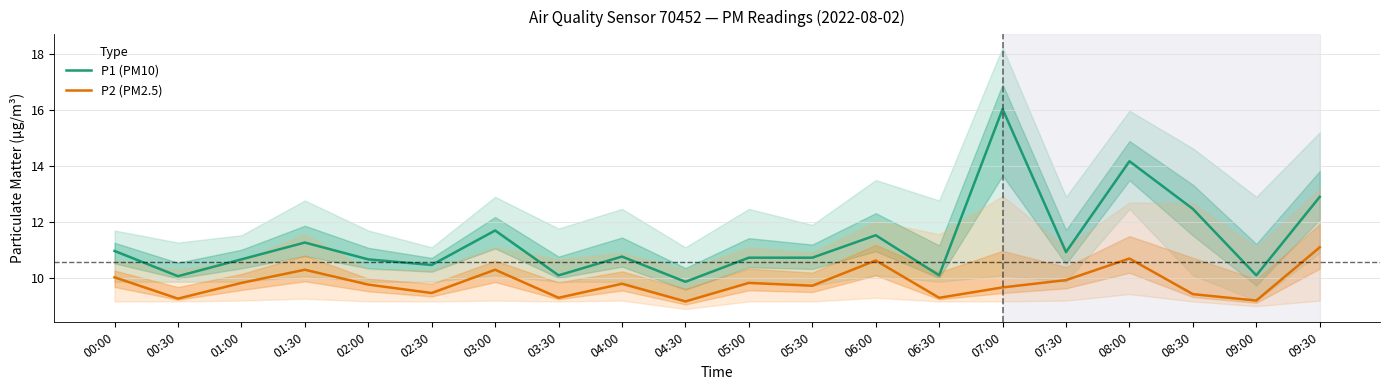

Where is the first local maximum for P2 (PM2.5)?

01:30